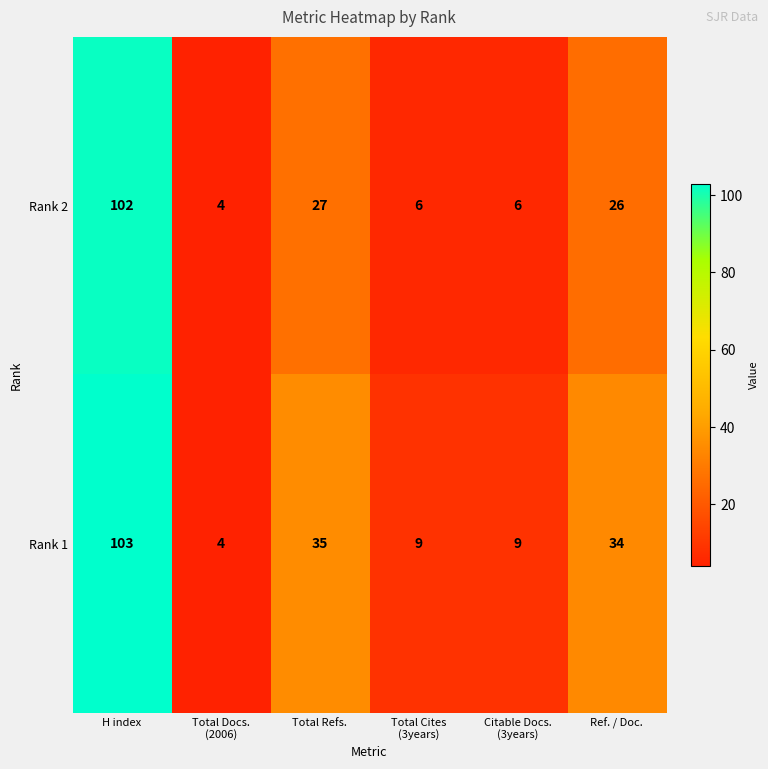

Reading right to left, what are all the values shown in this chart?

Rank 2: 26	6	6	27	4	102
Rank 1: 34	9	9	35	4	103